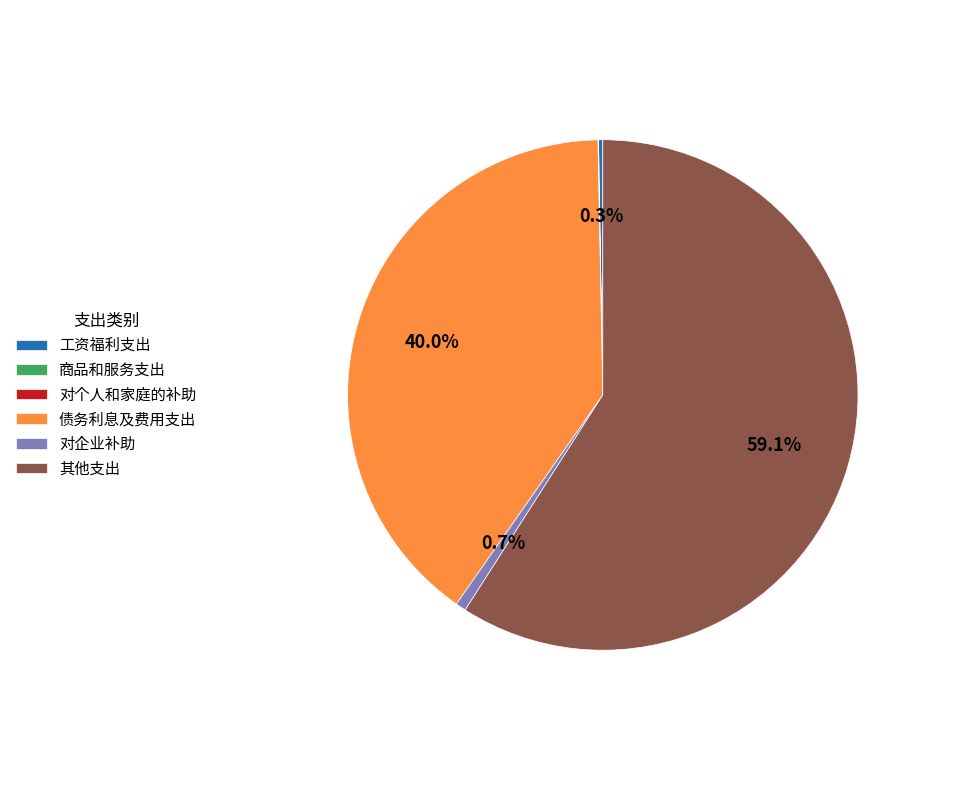

Which category has the biggest portion of the pie?

其他支出